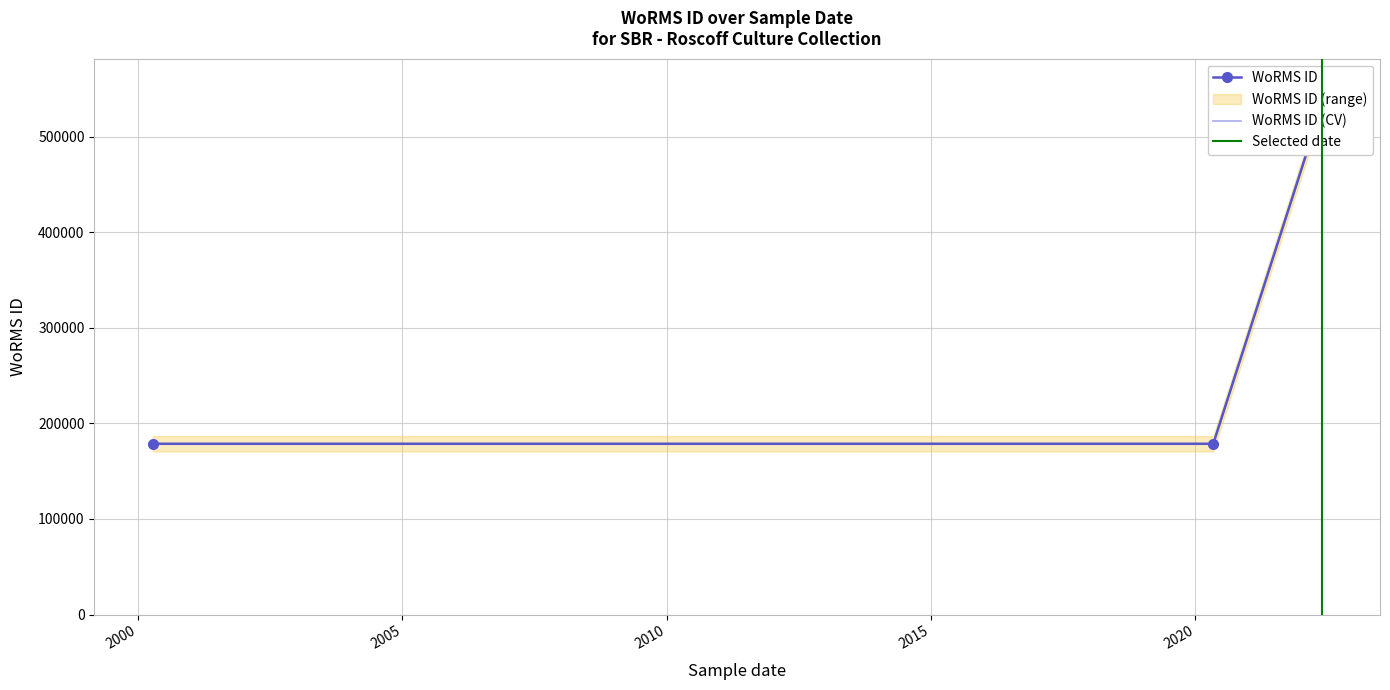

True or false: the data shows 109107 at 21-05-2022.

False